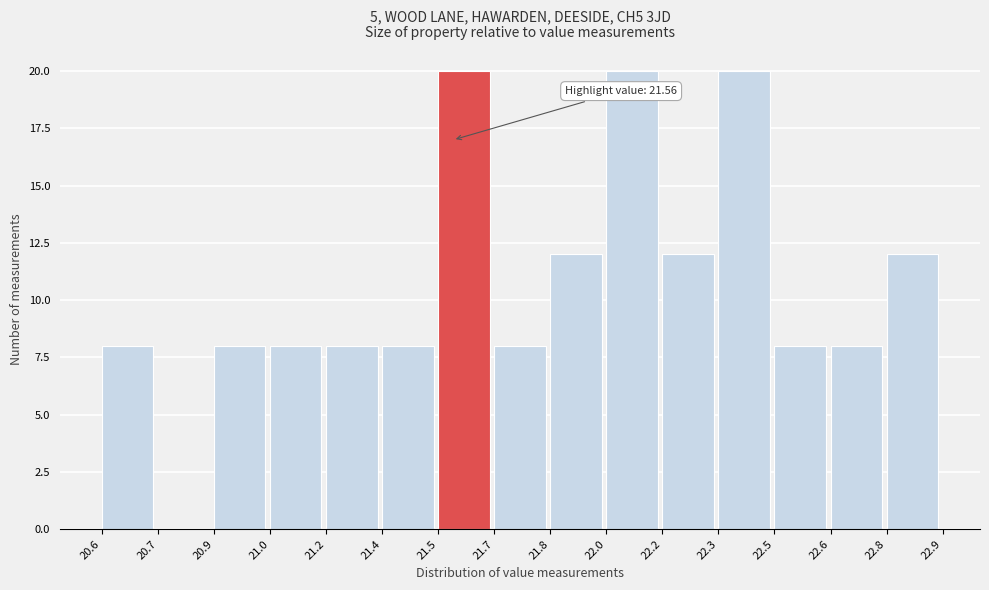

Reading left to right, extract all data points from this chart.

20.6=8	20.7=0	20.9=8	21.0=8	21.2=8	21.4=8	21.5=20	21.7=8	21.8=12	22.0=20	22.2=12	22.3=20	22.5=8	22.6=8	22.8=12